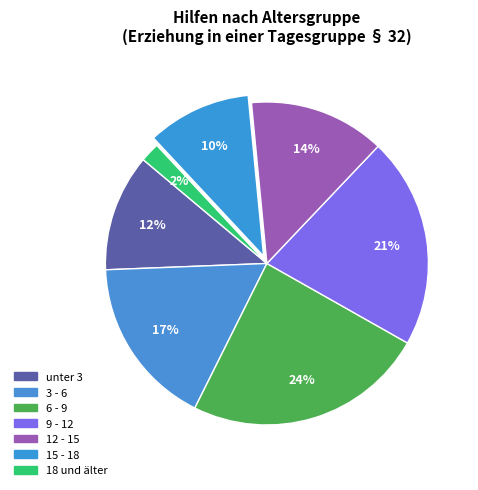

Which slice is the smallest?

18 und älter